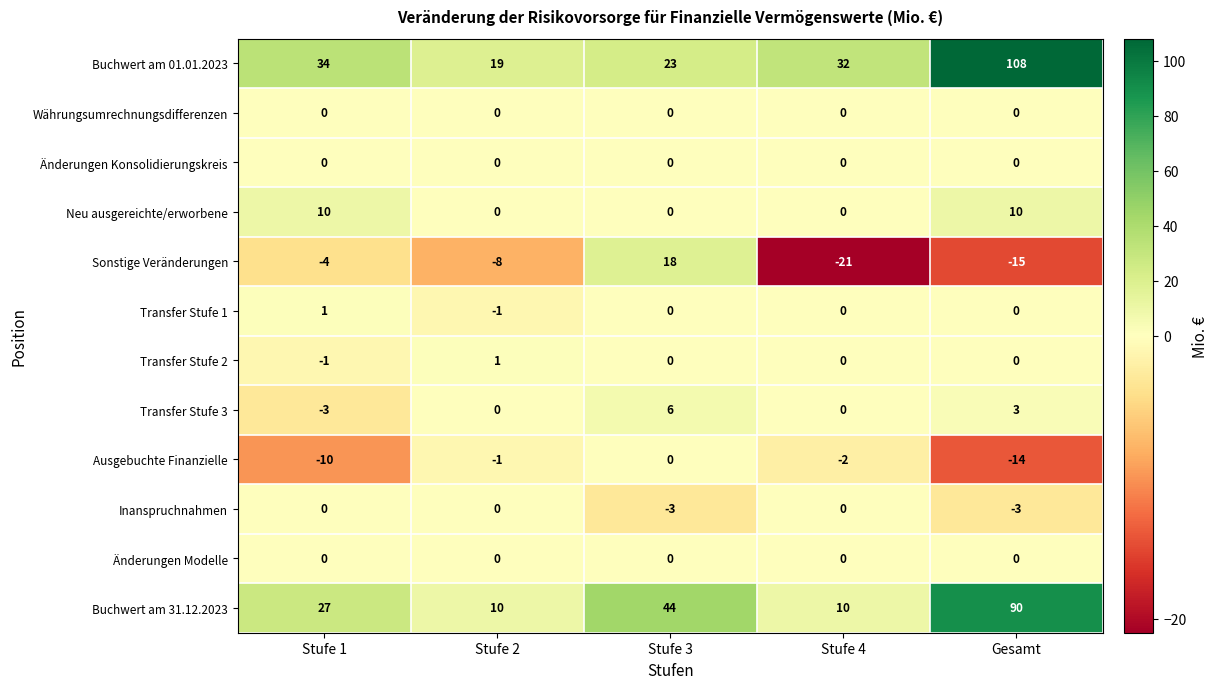

True or false: Buchwert am 31.12.2023 has a value of 10 at Stufe 2.

True